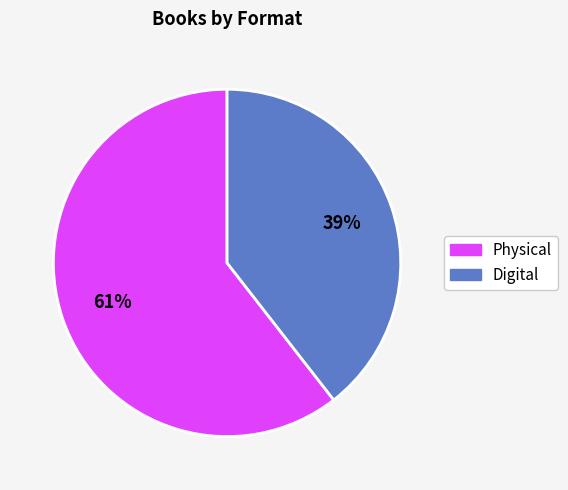

Is there any slice that represents more than half of the pie?

Yes